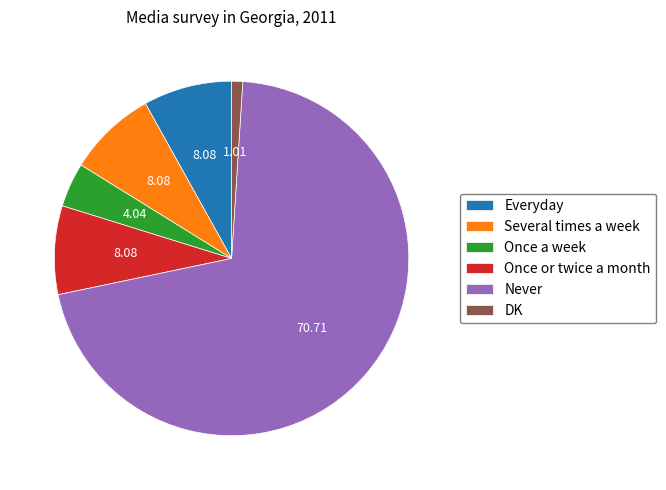

Is the sum of Once or twice a month and DK greater than half?

No